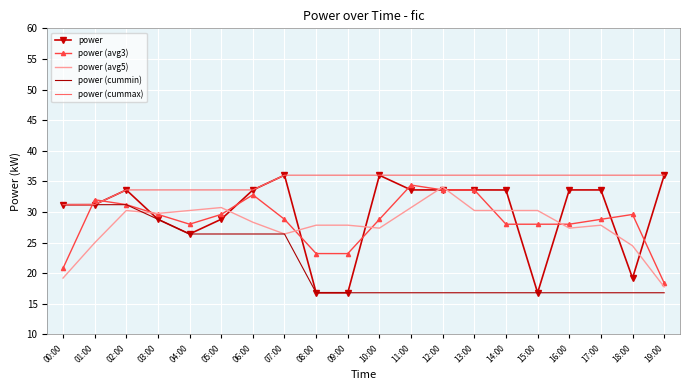

The power (avg5) series shows 10.4 at 02:00. True or false?

False